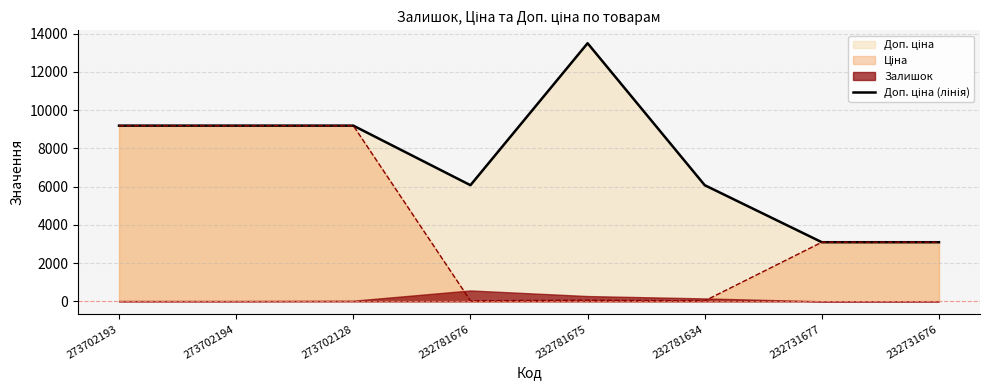

What is the average value?

7422.1